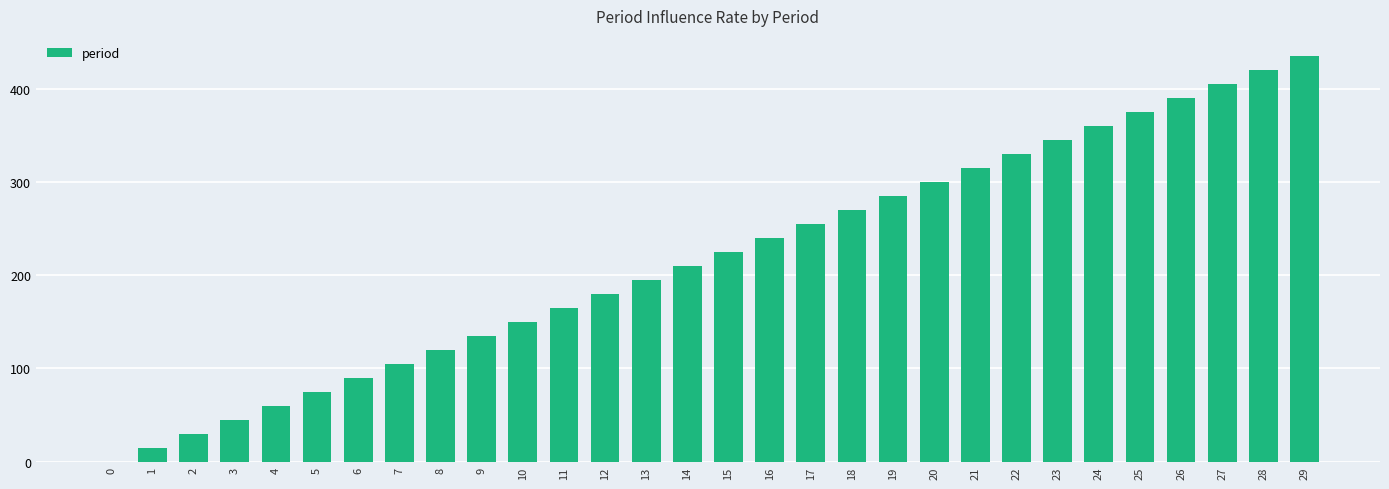

Reading right to left, extract all data points from this chart.

435	420	405	390	375	360	345	330	315	300	285	270	255	240	225	210	195	180	165	150	135	120	105	90	75	60	45	30	15	0